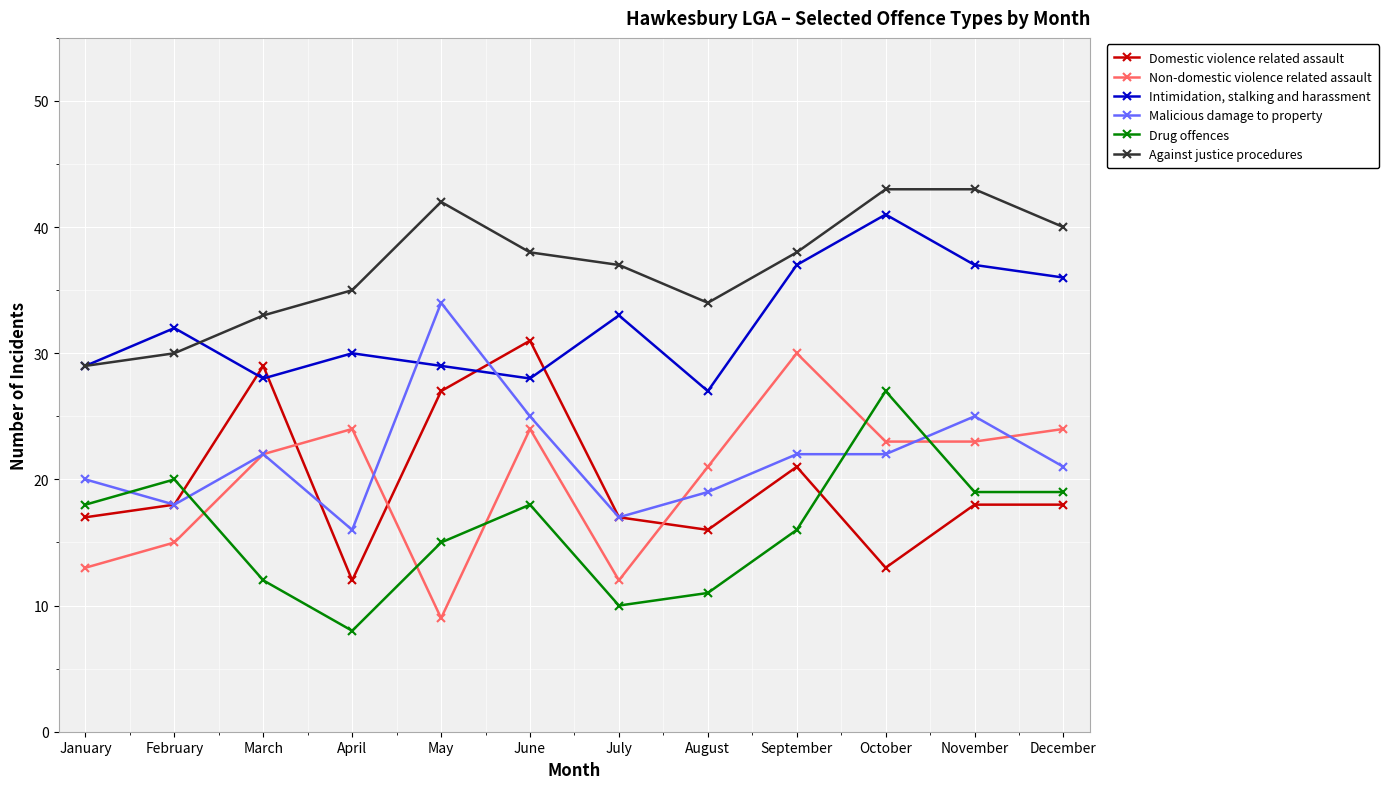

What is the value of the Domestic violence related assault point at the 4th from the left?

12